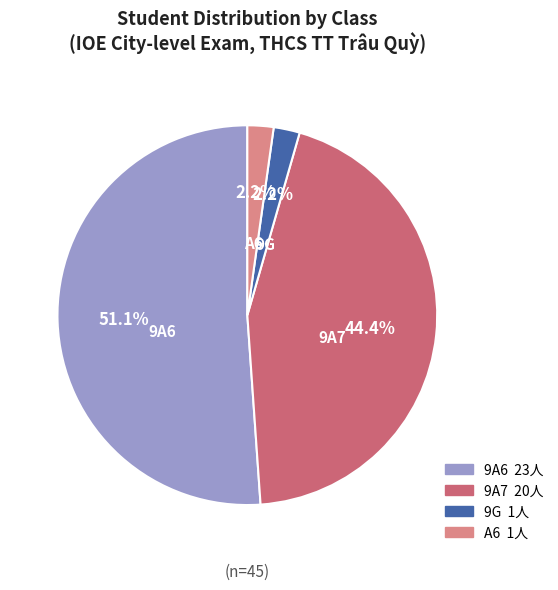

Is there any slice that represents more than half of the pie?

Yes